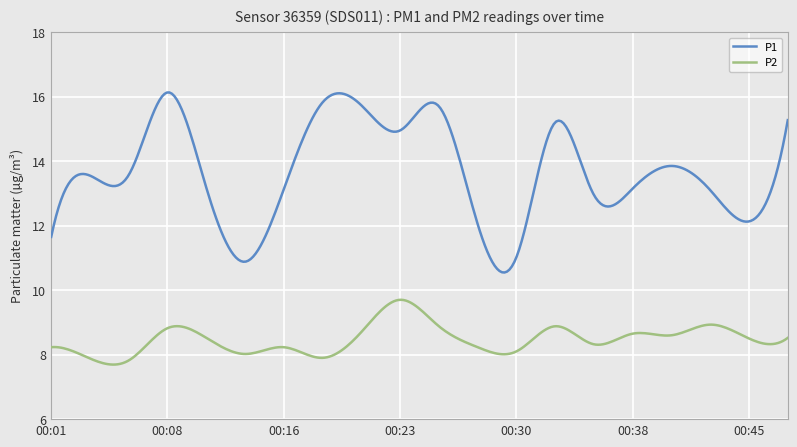

Count the number of categories in the chart.

300